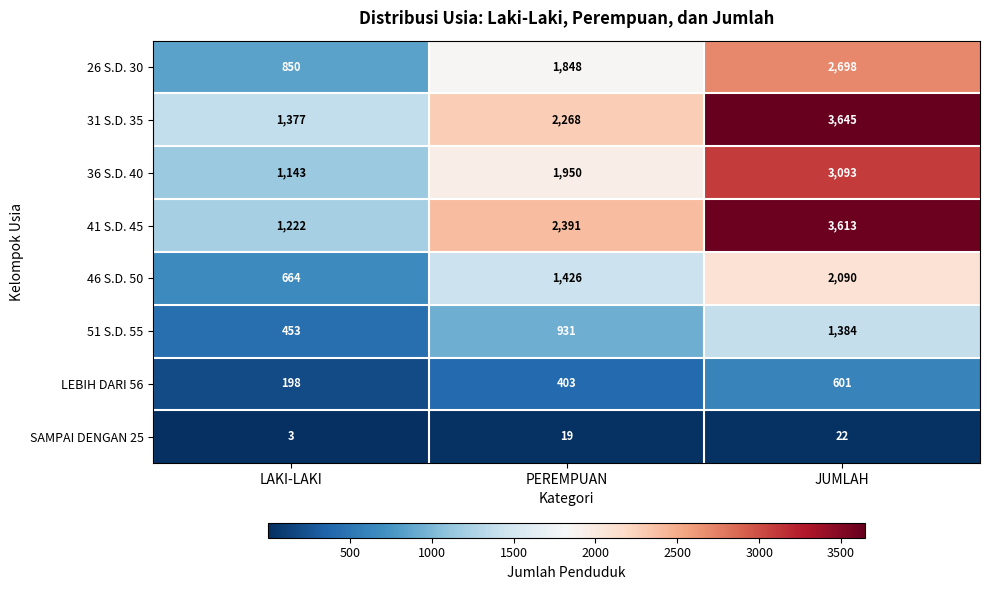

Which series has the widest spread of values?

41 S.D. 45